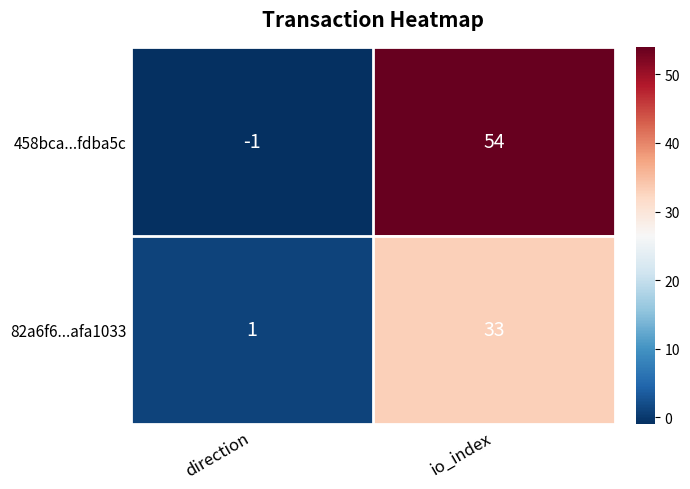

How many categories are shown in the chart?

2